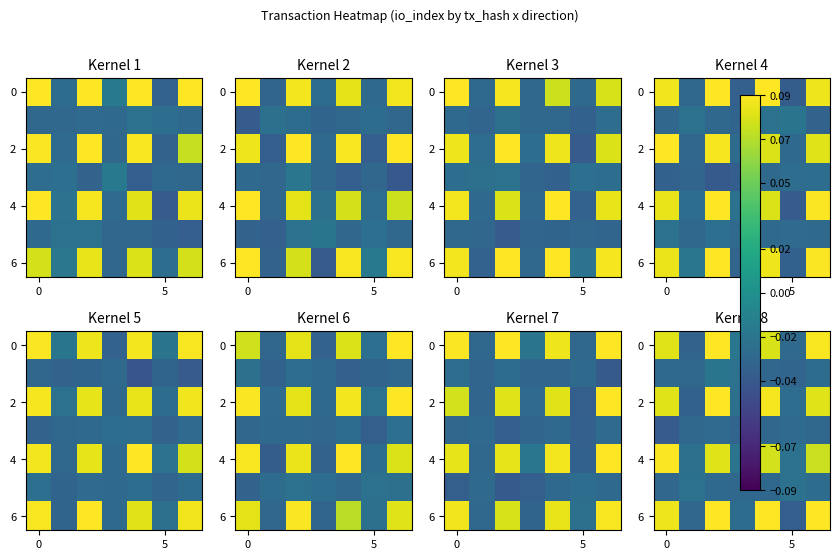

How many values in the row_0 series exceed 0?

4